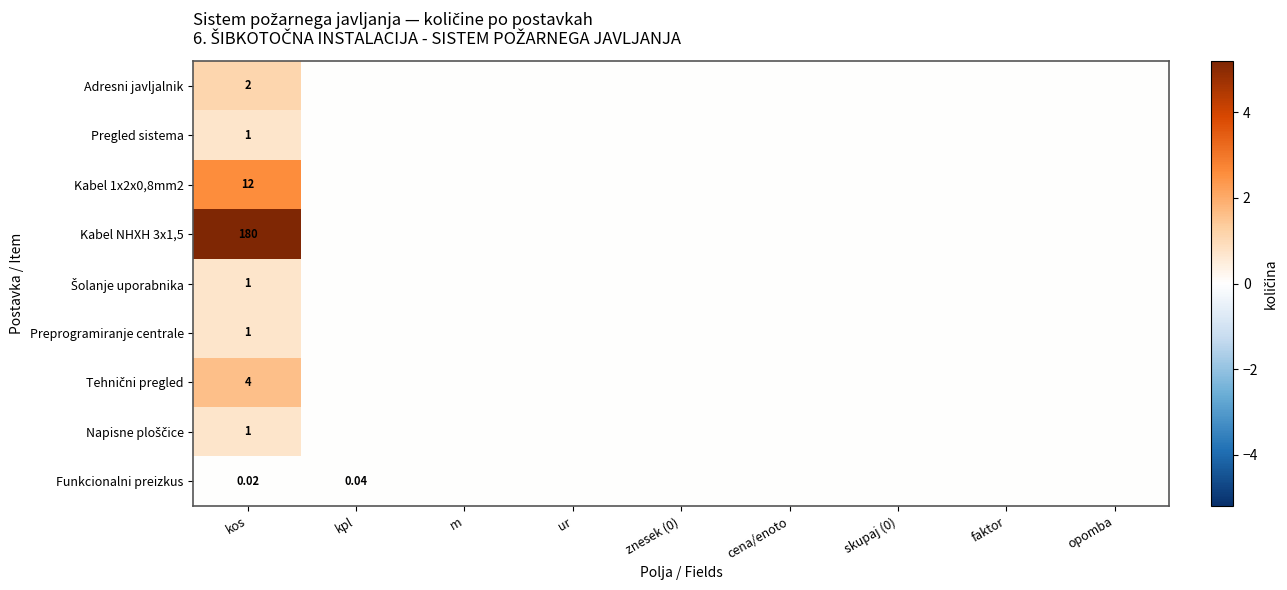

True or false: Pregled sistema has a value of 0.0 at faktor.

True